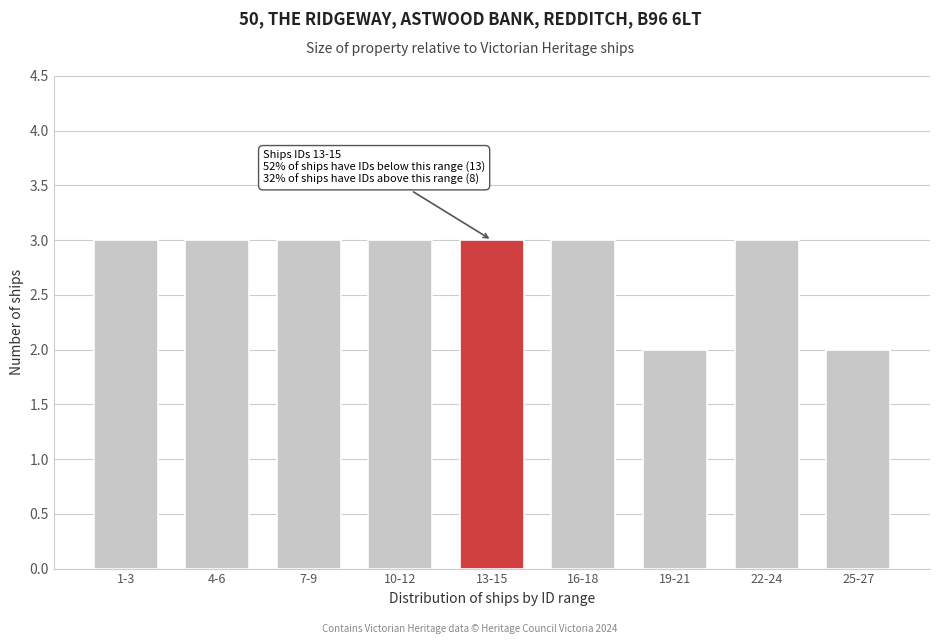

Reading right to left, what are all the values shown in this chart?

2	3	2	3	3	3	3	3	3